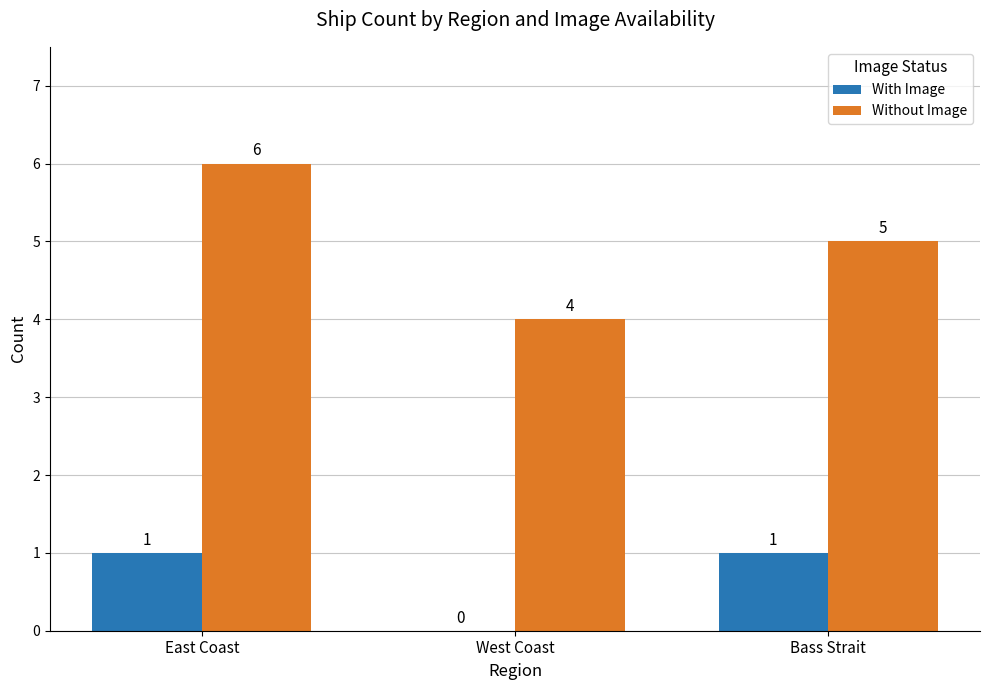

Which series has the largest range (max minus min)?

Without Image